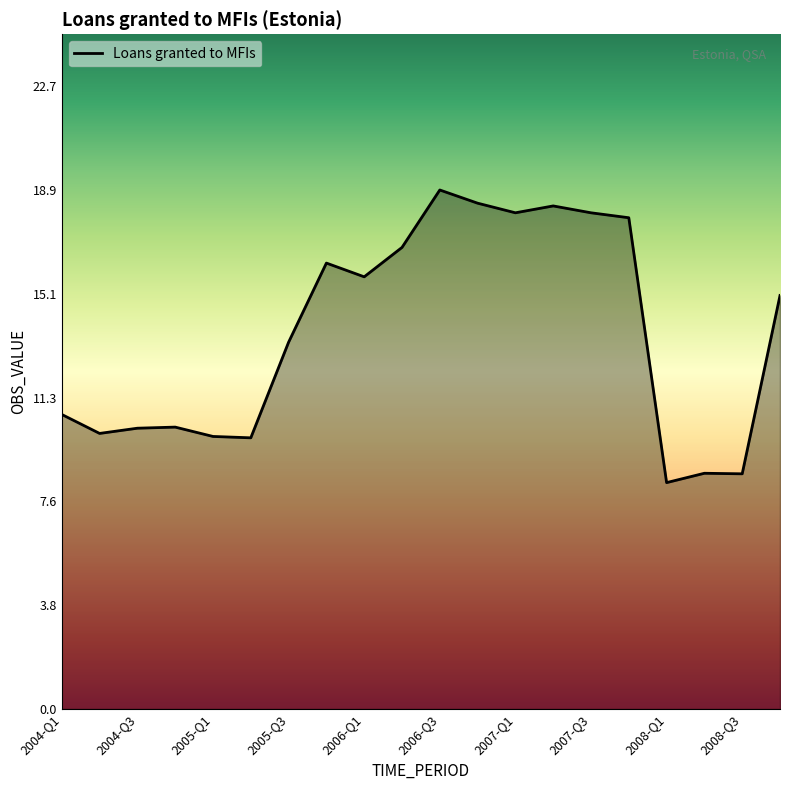

What is the minimum value shown in the chart?

8.2